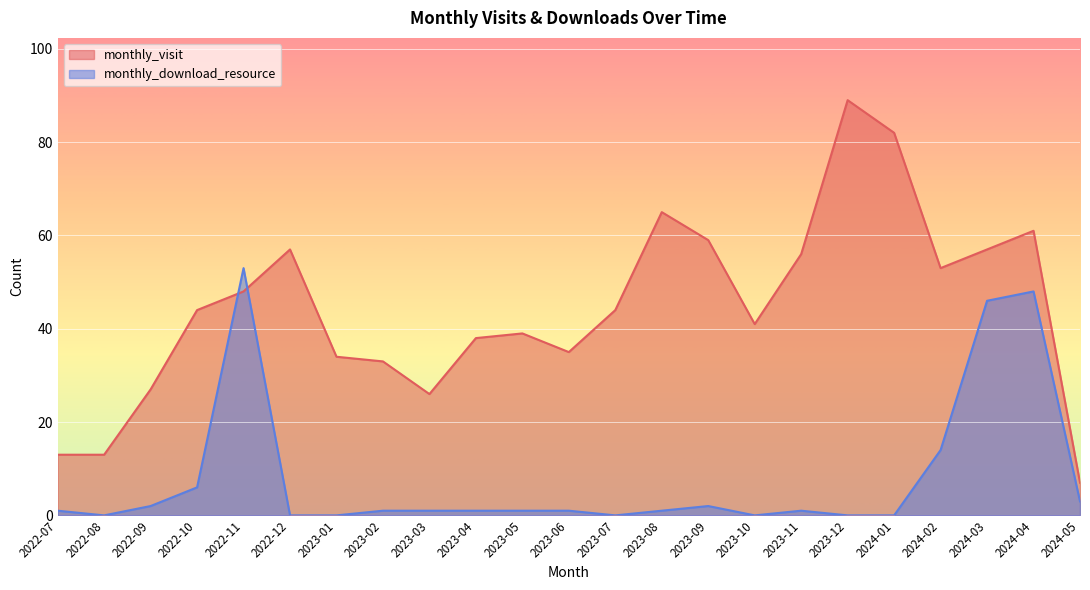

Which series has the largest total across all categories?

monthly_visit